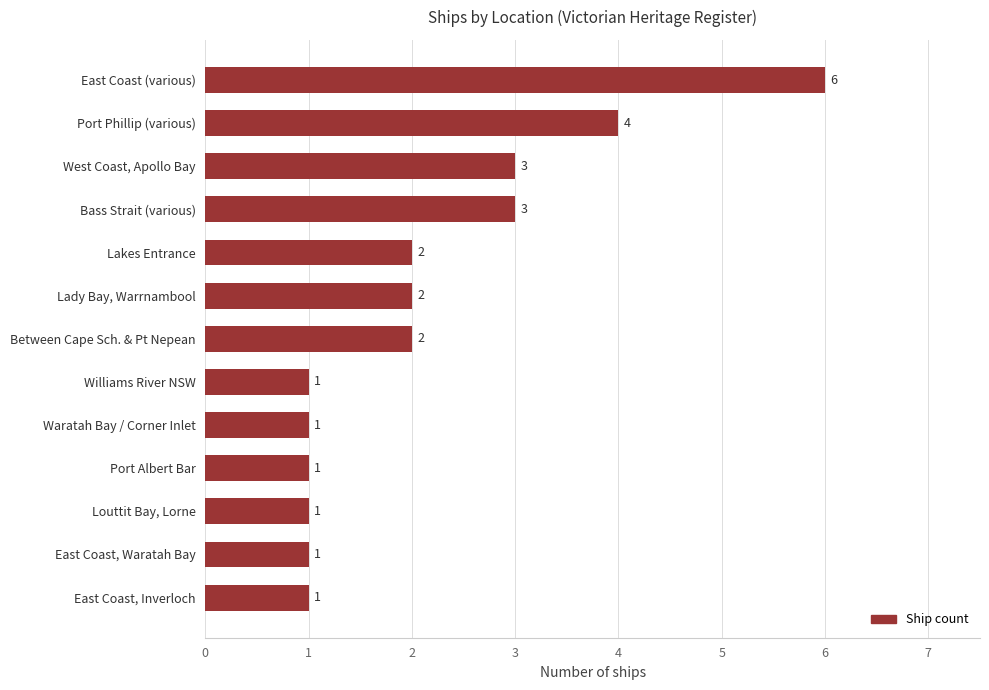

The value at East Coast (various) is 1. True or false?

False